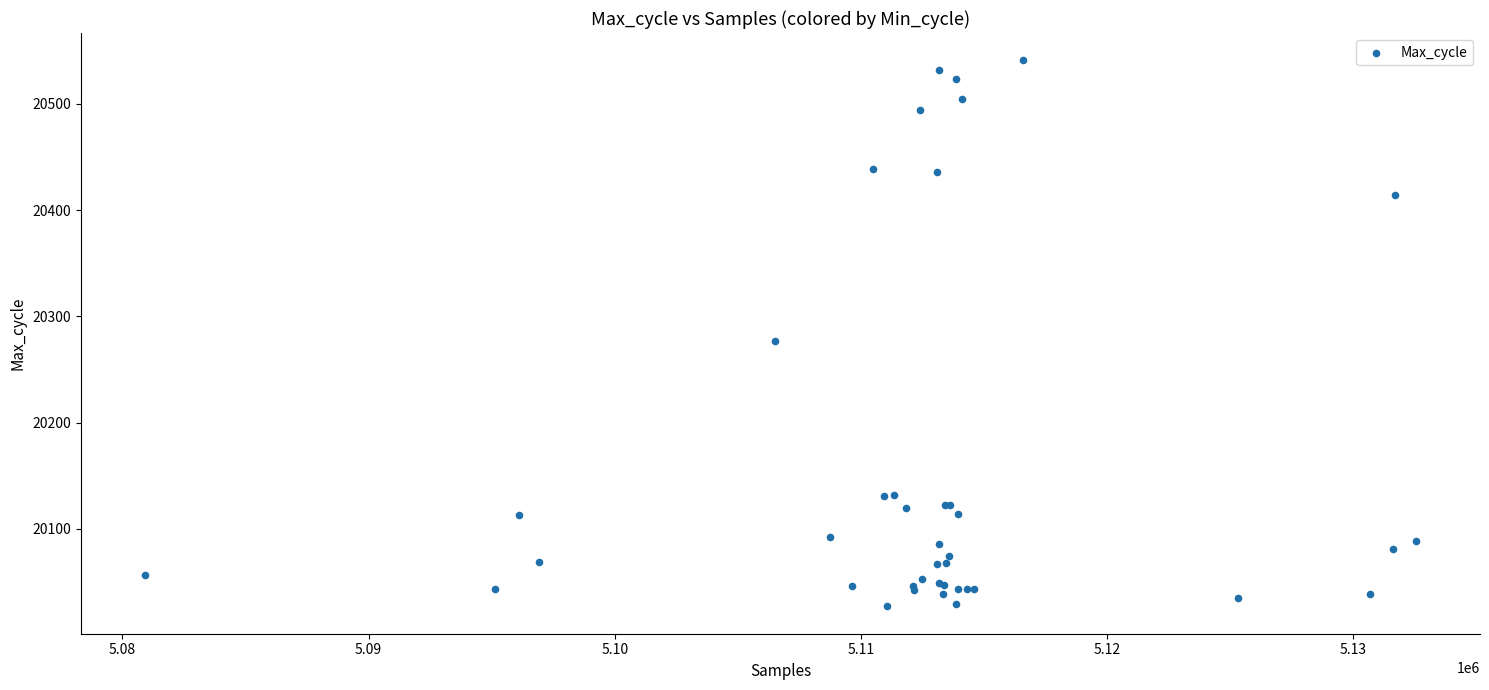

What Y value in the scatter plot is closest to 20284?

20277